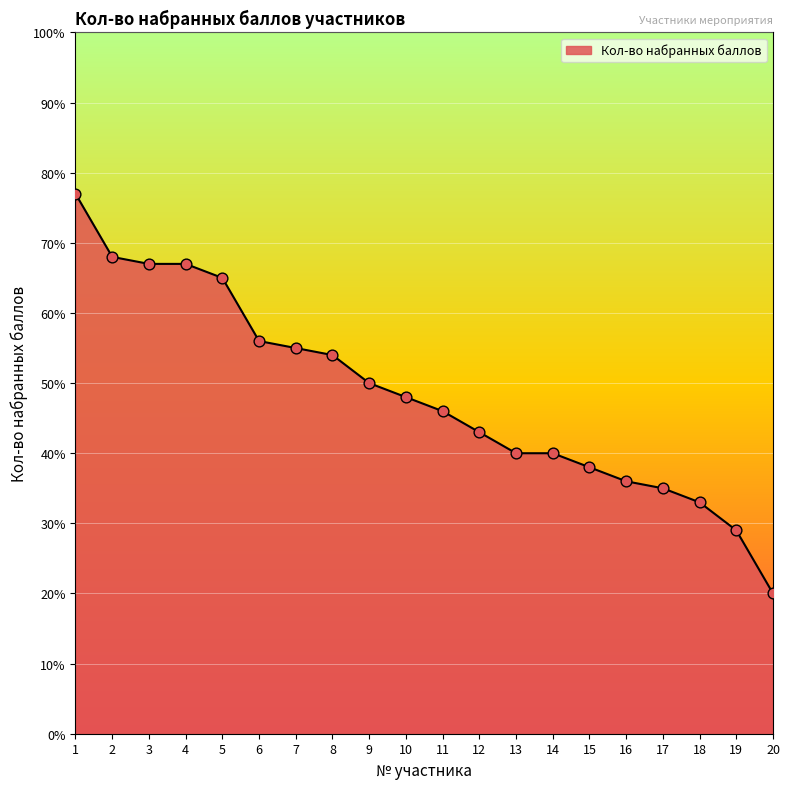

Which has a higher value, 13 or 5?

5